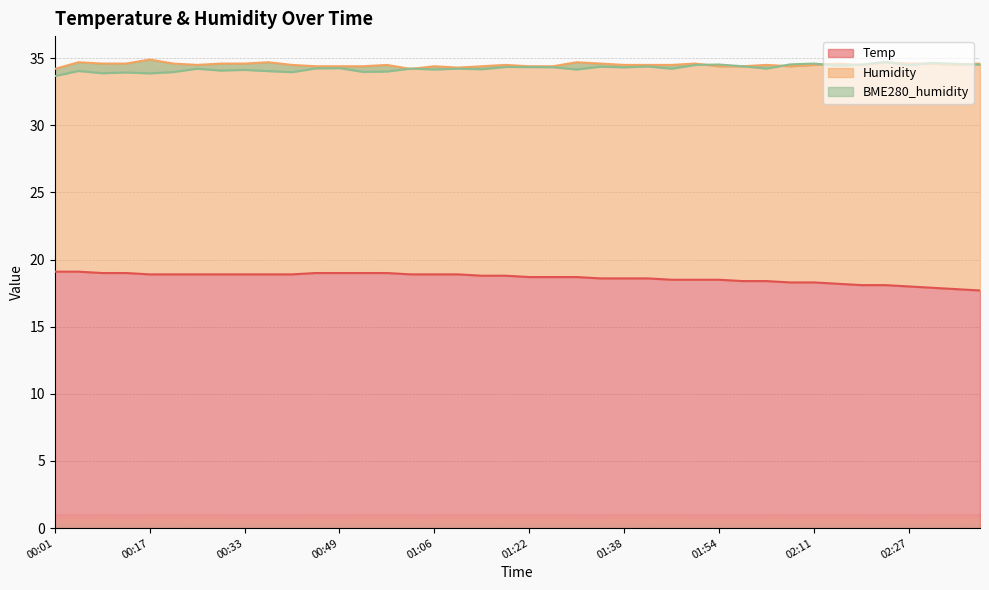

Which has a higher value, 01:10 or 00:53?

00:53